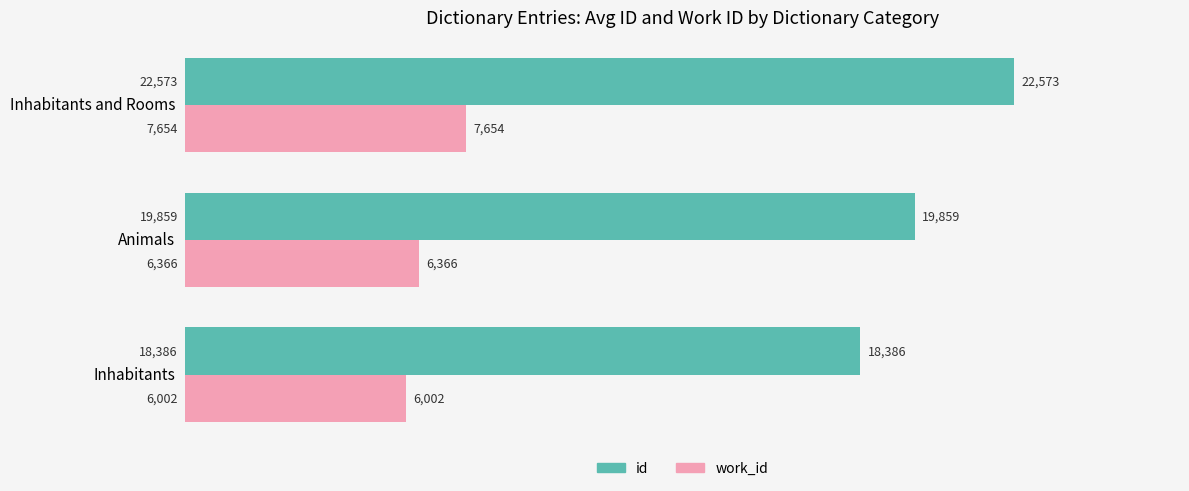

What is the average value of the id series?

20272.7